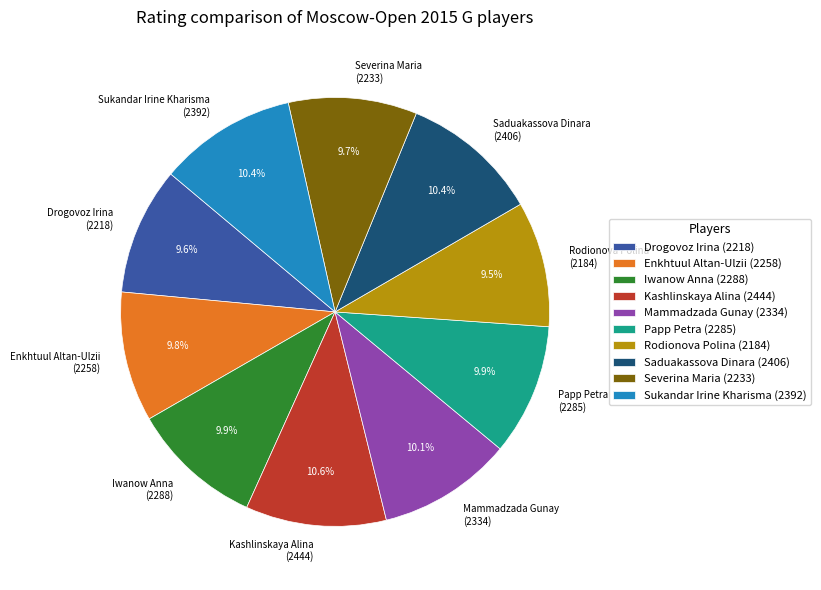

Is there any slice that represents more than half of the pie?

No